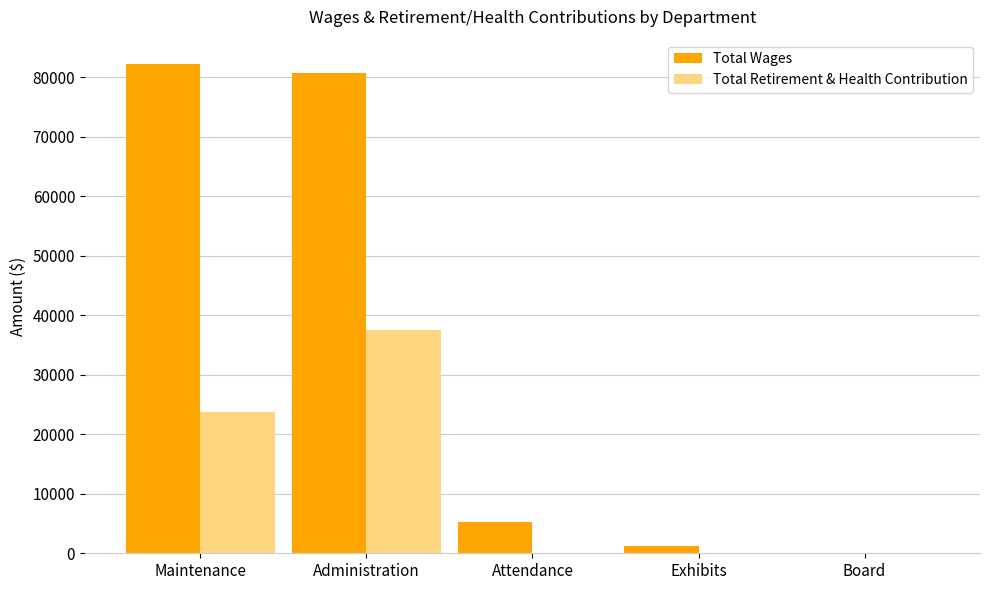

How many positive values does the Total Wages series have?

4